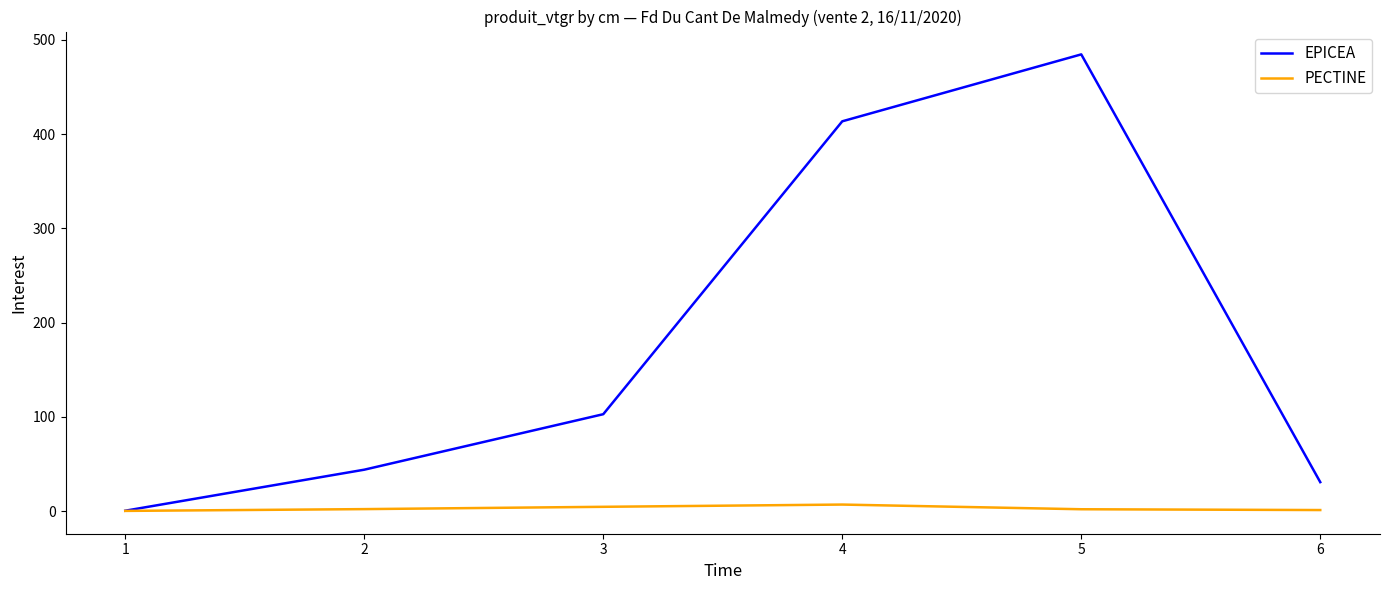

Between 2 and 3, which series saw the biggest shift?

EPICEA